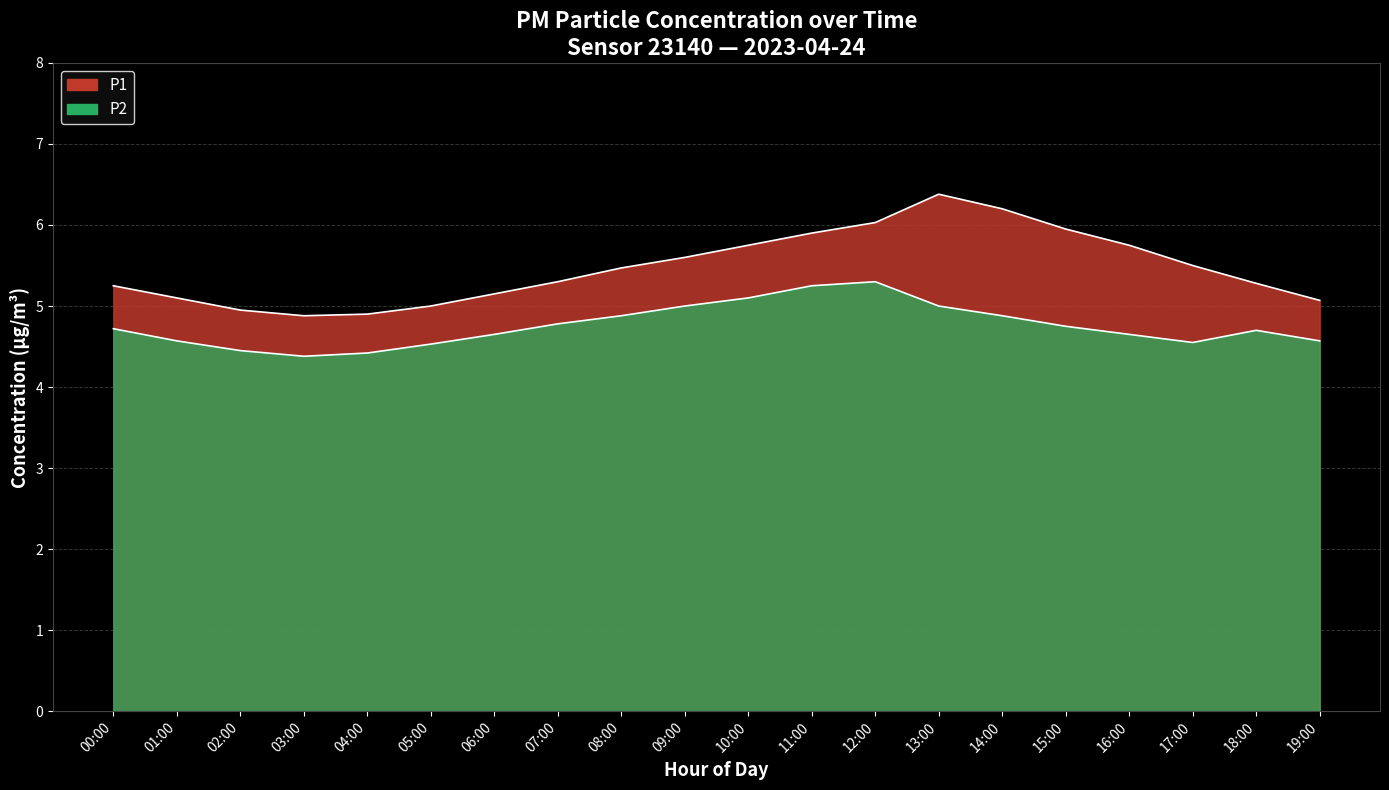

How many interior local peaks (higher than both neighbors) does the data have?

1